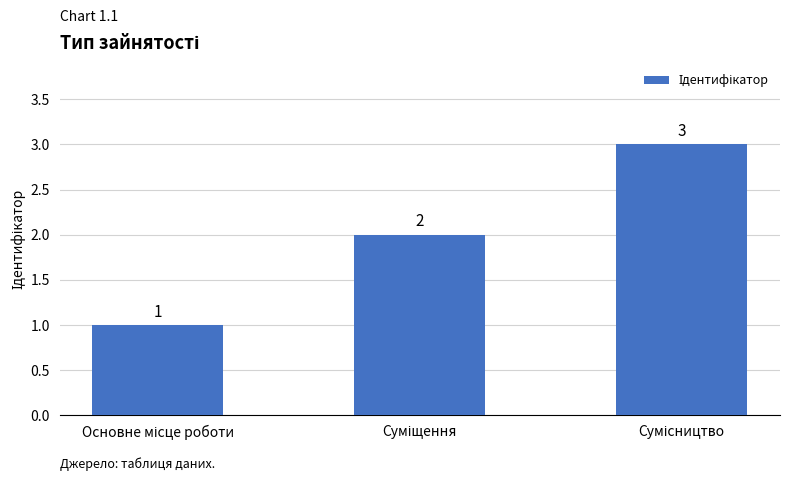

Count the values in the range 1 to 3.

3